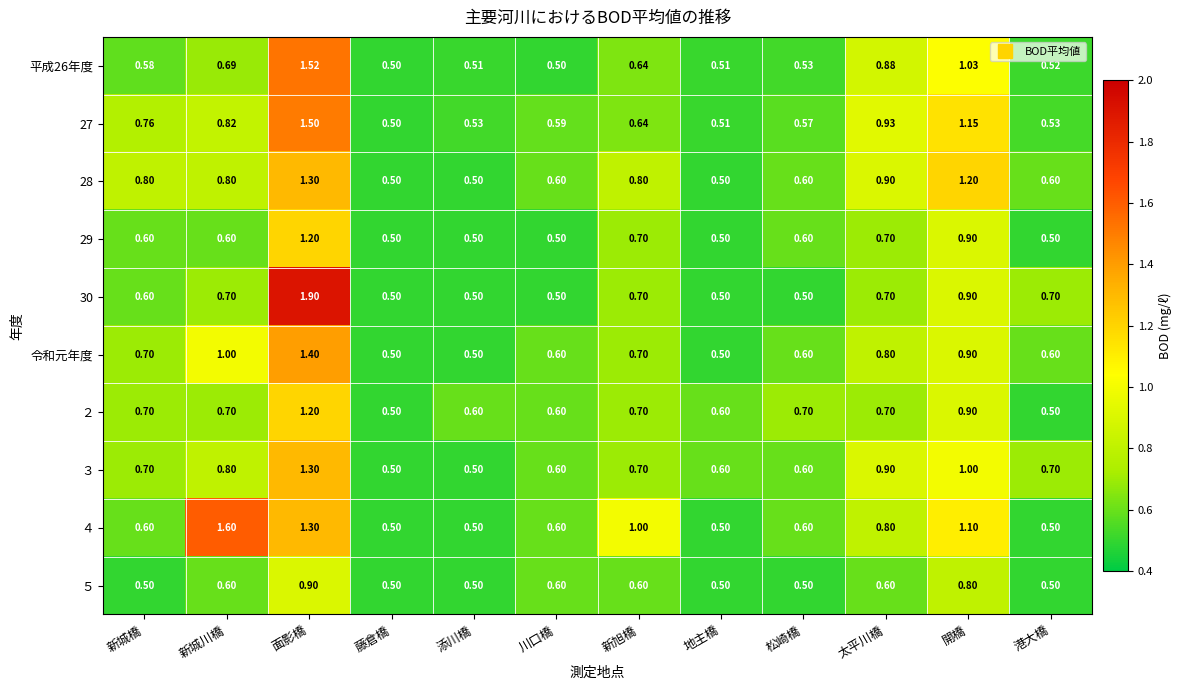

At which category does the chart reach its peak across all series?

面影橋